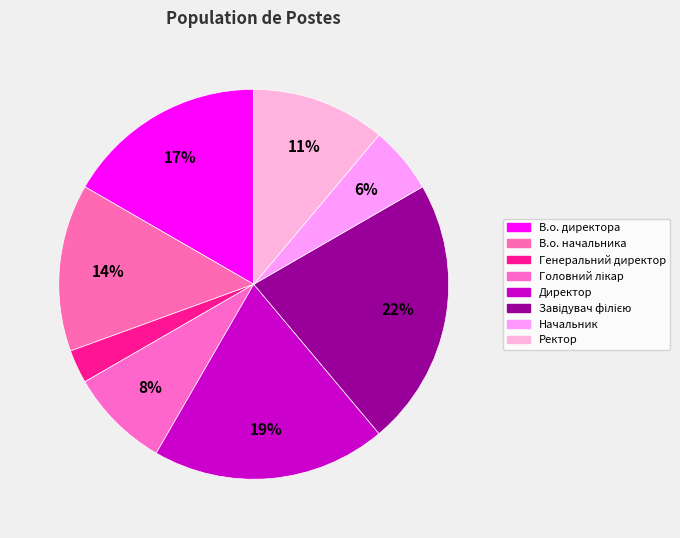

Which slice is the smallest?

Генеральний директор